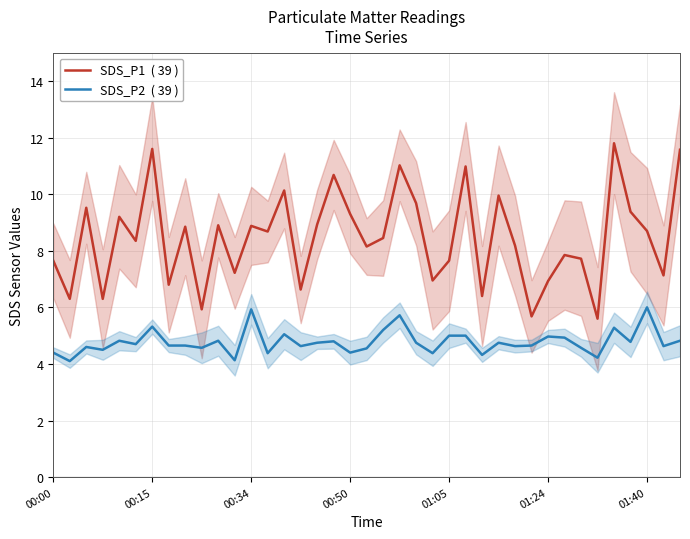

Which series has the widest spread of values?

SDS_P1  ( 39 )